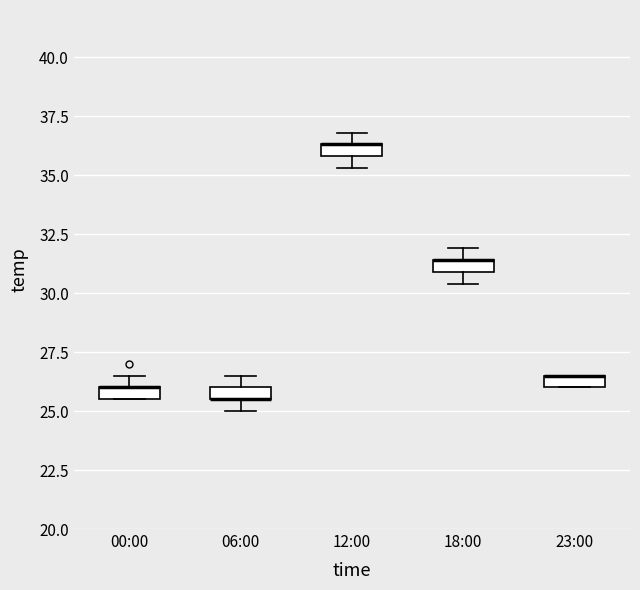

Where is the upper edge of the box for 06:00 on the y-axis? The values are not printed on the chart, so give them approximately, as read against the axis.

26.0